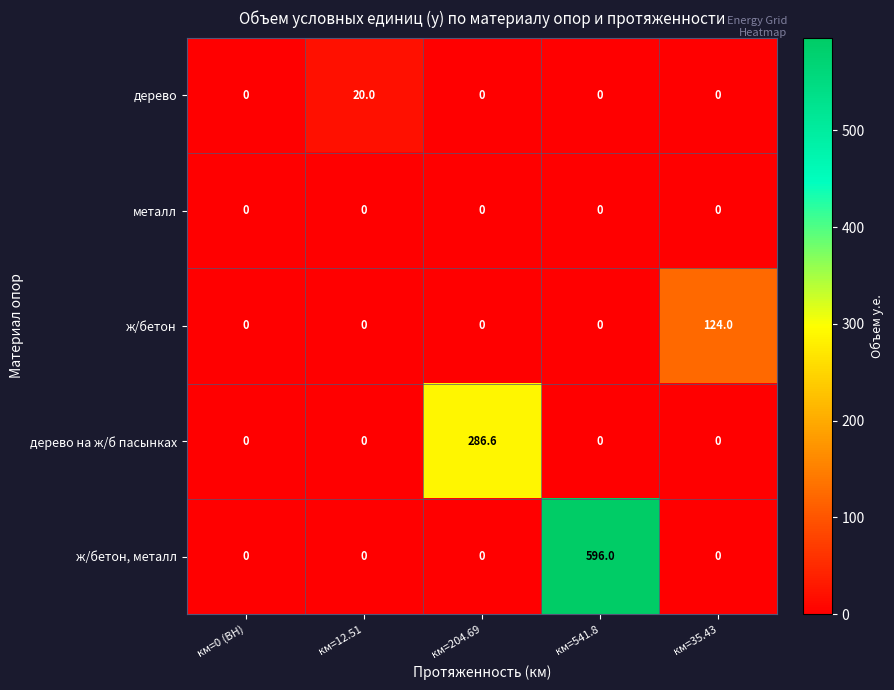

At which category is the sum across all series the highest?

км=541.8